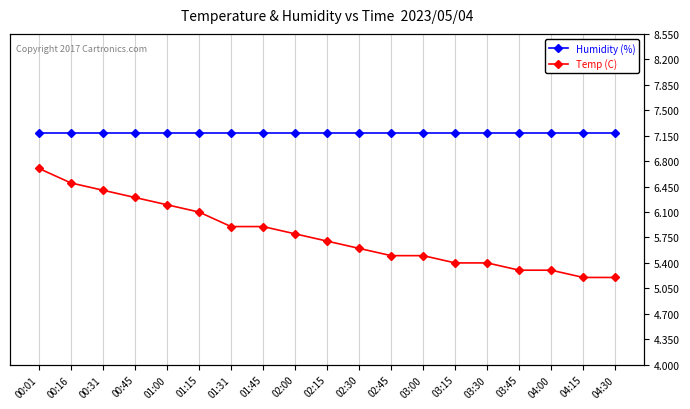

Which has a higher value, 01:15 or 03:00?

01:15